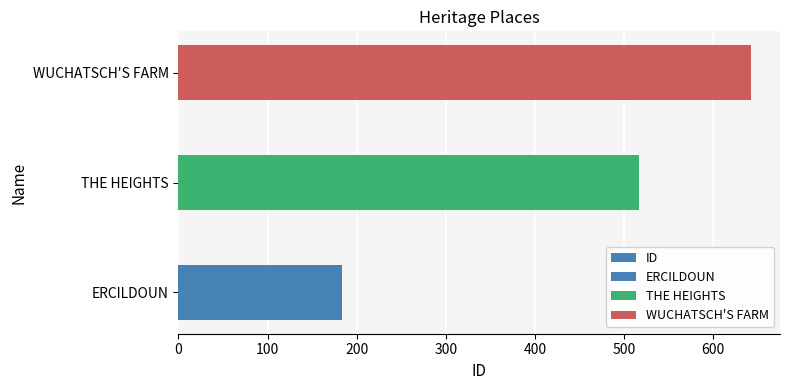

Is it true that the value at THE HEIGHTS is 206?

False